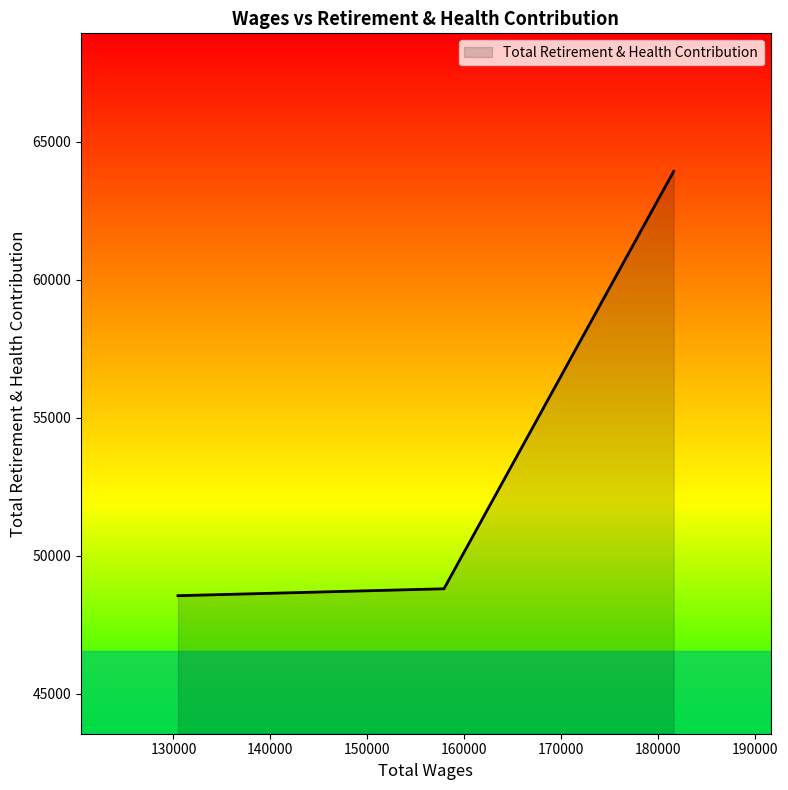

What is the smallest value displayed?

48556